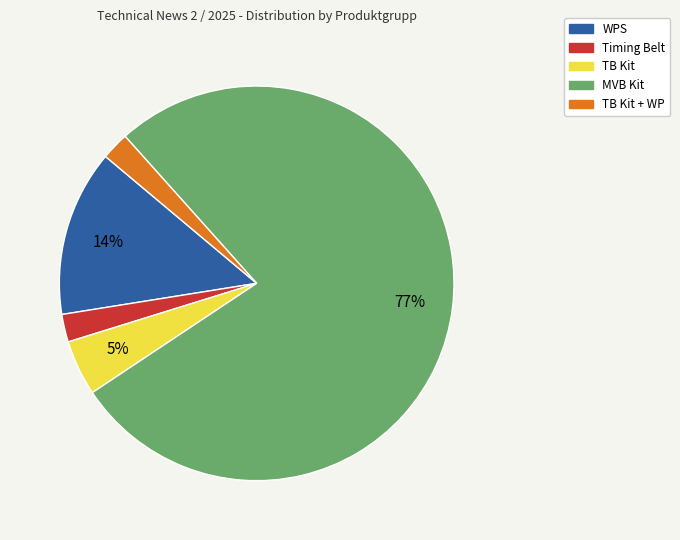

Does any single category account for the majority?

Yes